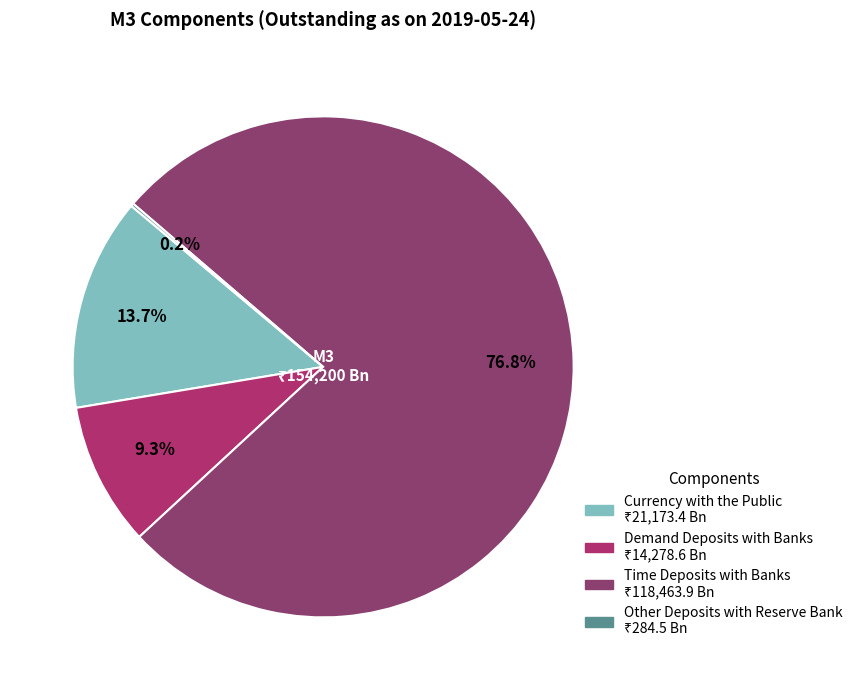

What is the largest slice in the pie chart?

Time Deposits with Banks